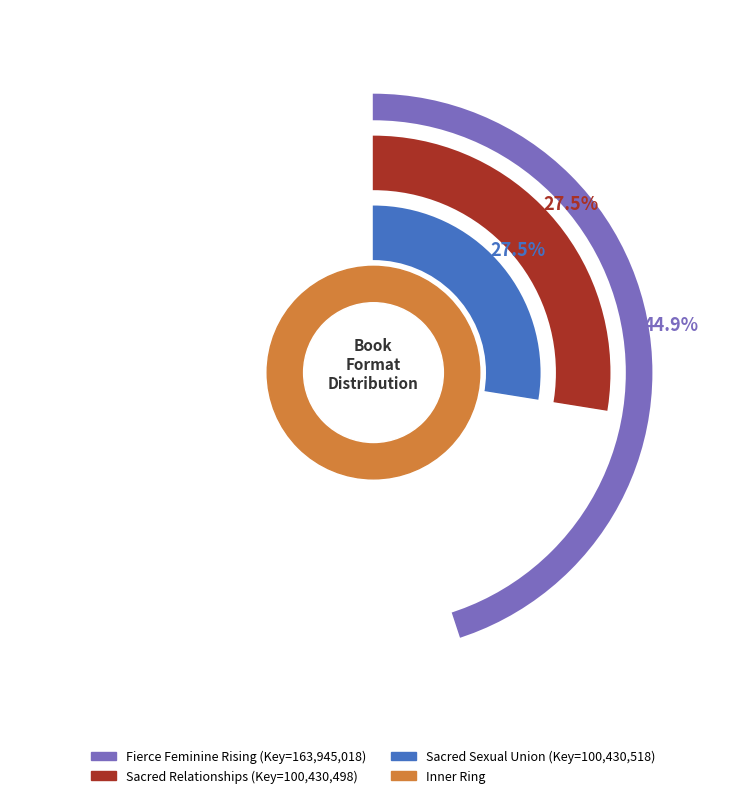

The Sacred Sexual Union (eBook) slice represents 3% of the pie. True or false?

False